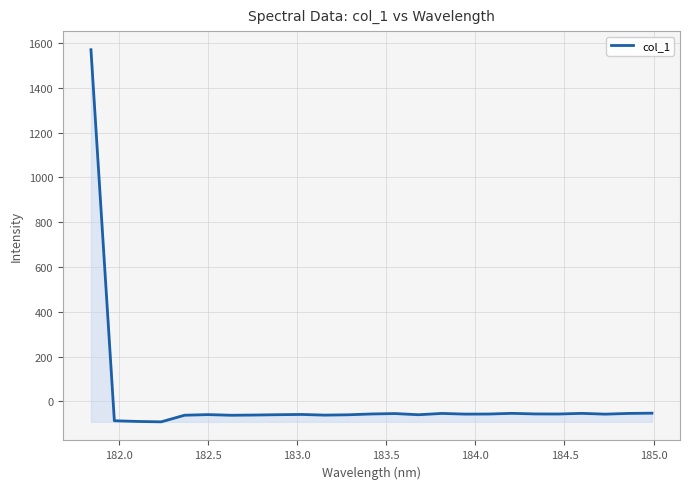

What is the difference between the maximum and minimum values?

1662.7